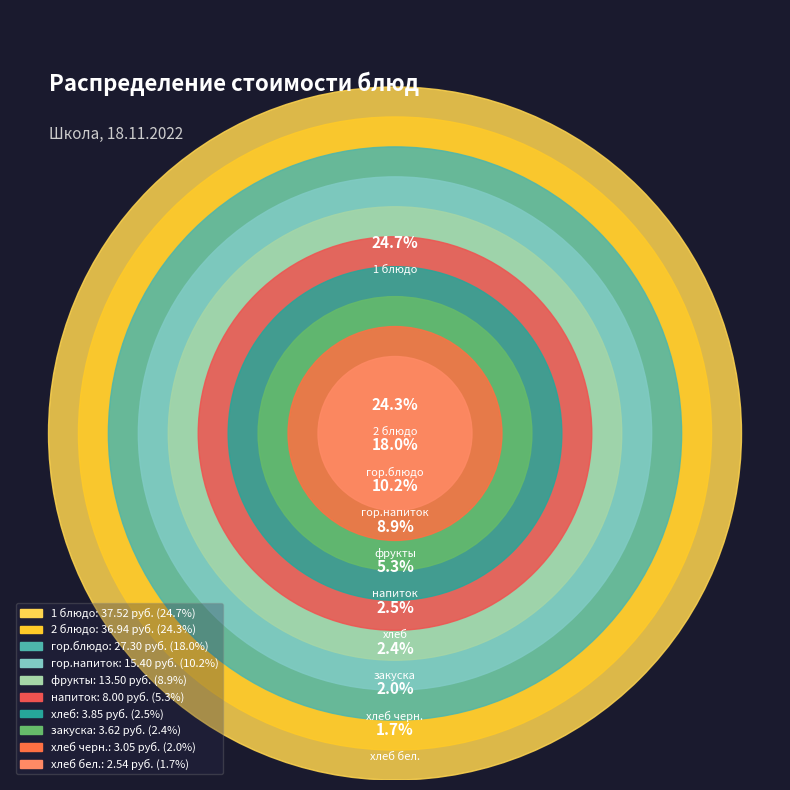

To the nearest percent, what portion does фрукты represent?

9%